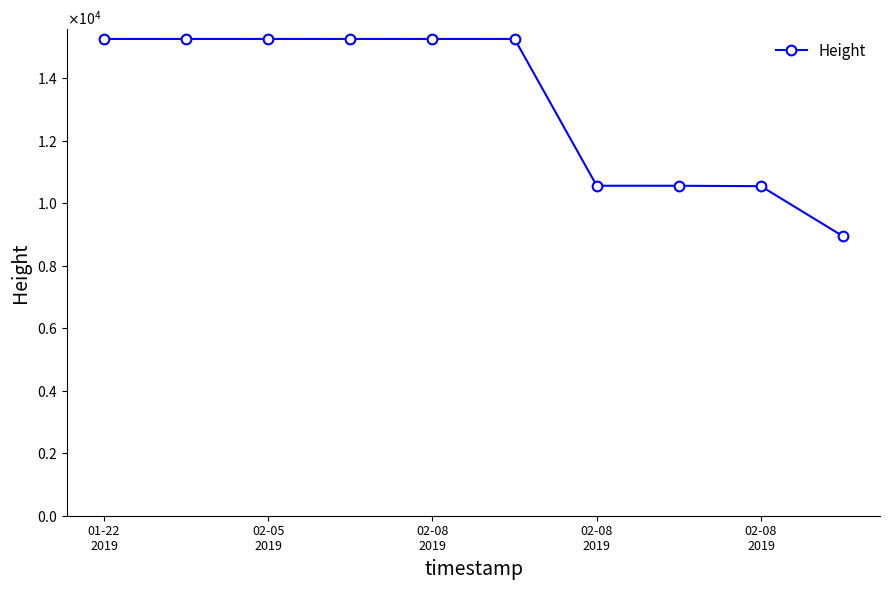

Rank the categories by value from highest to lowest.

01-22
2019, 02-05
2019, 02-08
2019, 02-08
2019, 02-08
2019, 5, 6, 7, 8, 9